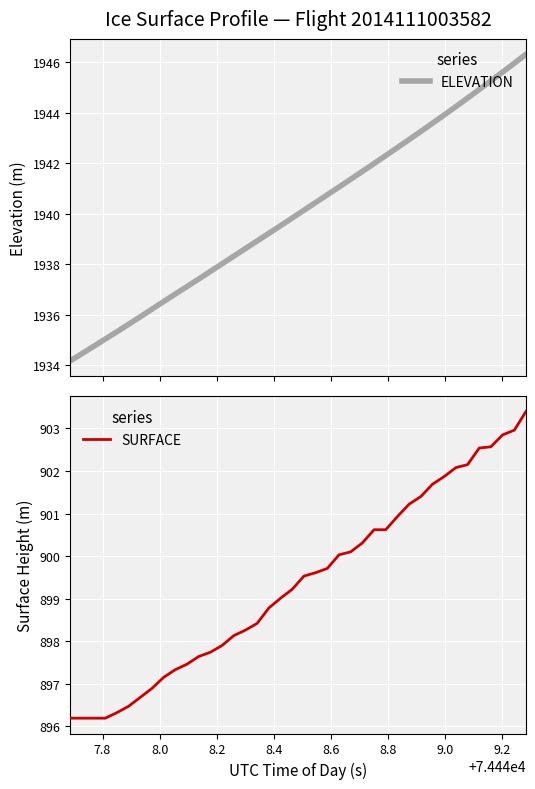

What is the minimum value for ELEVATION?

1934.2